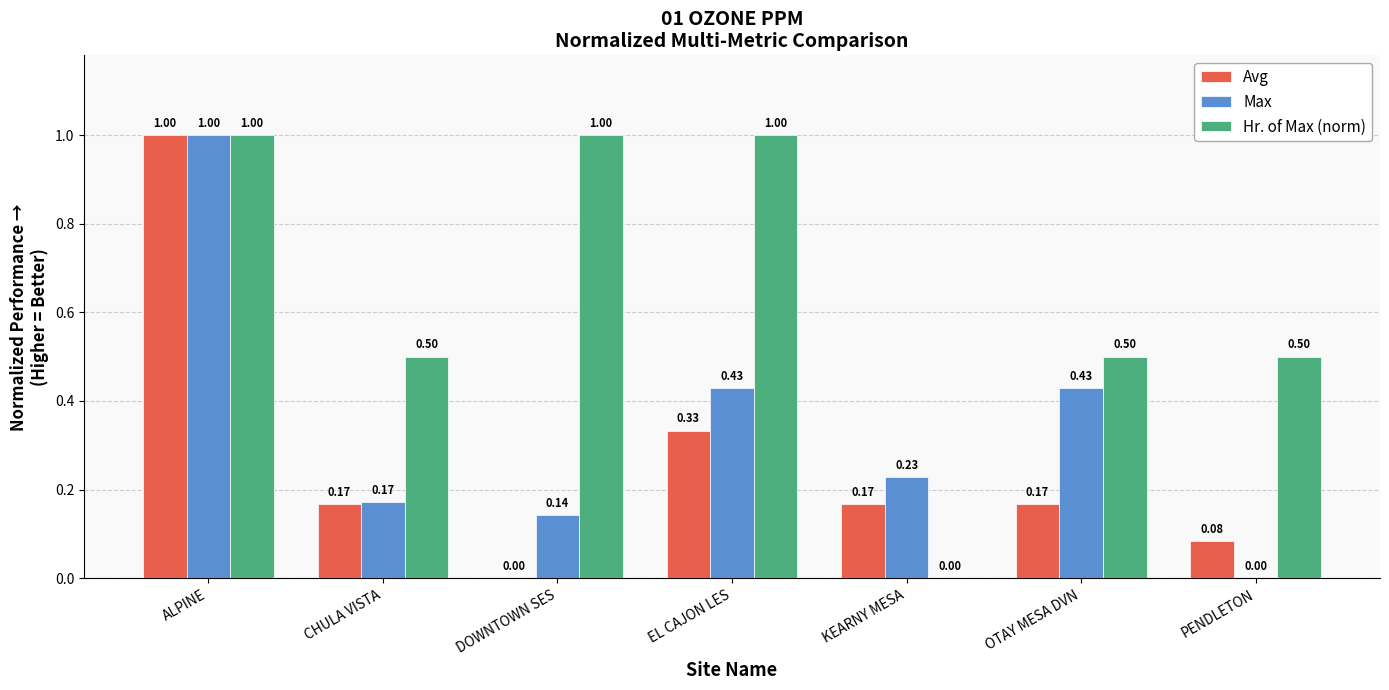

Between DOWNTOWN SES and PENDLETON, which series saw the biggest shift?

Hr. of Max (norm)